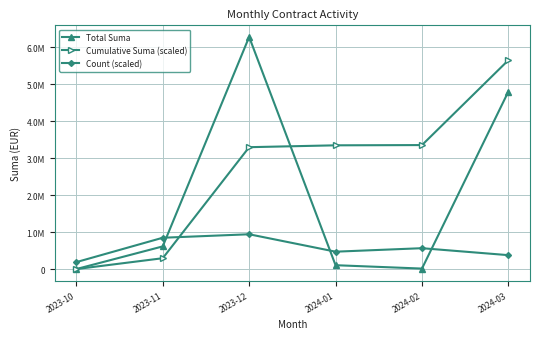

What is the label of the 2nd point from the left?

2023-11